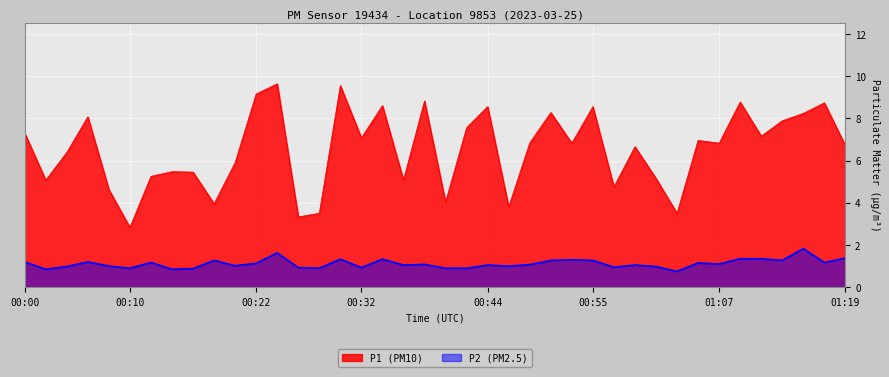

Reading left to right, transcribe all the data shown in this chart.

P1: 7.3	5.1	6.4	8.1	4.6	2.8	5.2	5.5	5.5	4.0	5.9	9.2	9.6	3.3	3.5	9.6	7.1	8.6	5.1	8.8	4.0	7.5	8.6	3.8	6.8	8.3	6.8	8.6	4.8	6.7	5.2	3.5	7.0	6.8	8.8	7.2	7.9	8.2	8.7	6.7
P2: 1.2	0.8	1.0	1.2	1.0	0.9	1.2	0.8	0.9	1.3	1.0	1.1	1.6	0.9	0.9	1.3	0.9	1.3	1.1	1.1	0.9	0.9	1.1	1.0	1.1	1.3	1.3	1.3	0.9	1.1	1.0	0.8	1.1	1.1	1.4	1.4	1.3	1.8	1.2	1.4